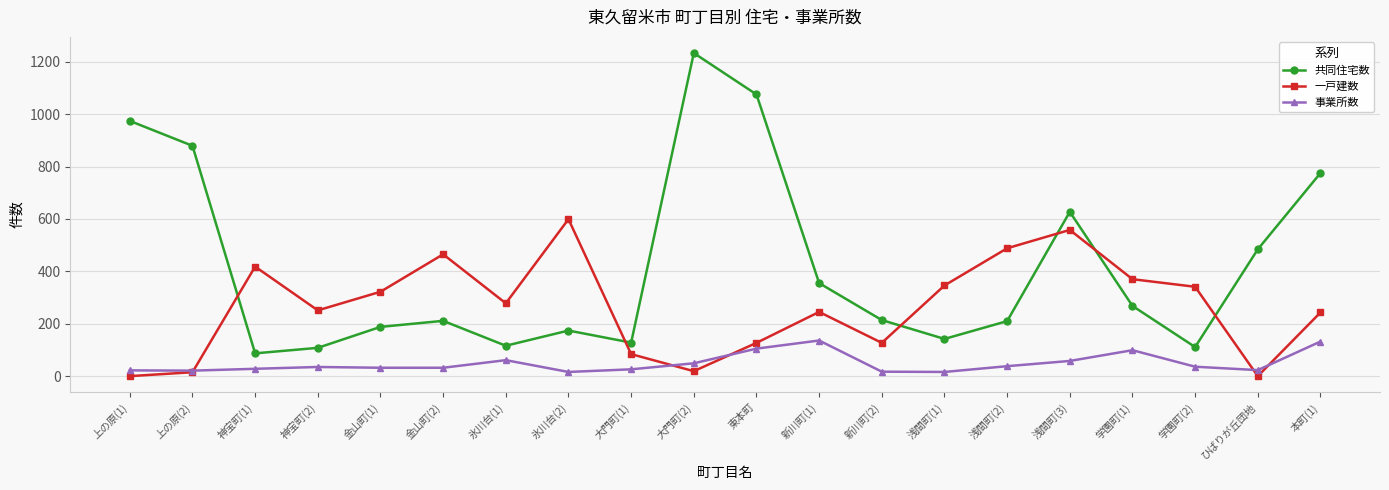

Which series has the largest range (max minus min)?

共同住宅数